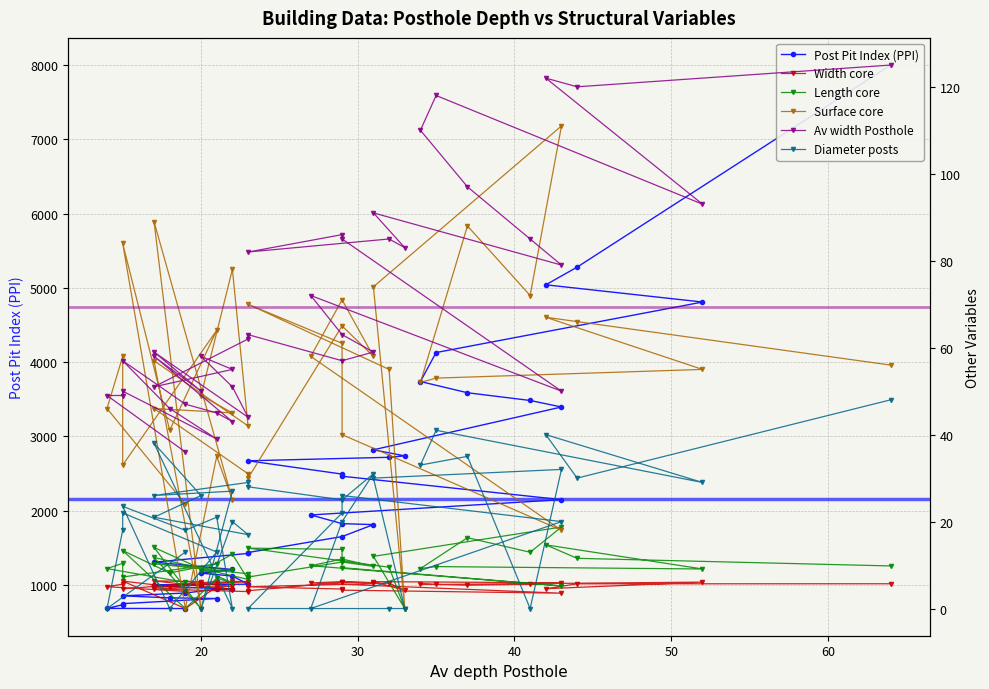

Rank the series by their maximum value, from highest to lowest.

Post Pit Index (PPI), Av width Posthole, Surface core, Diameter posts, Length core, Width core